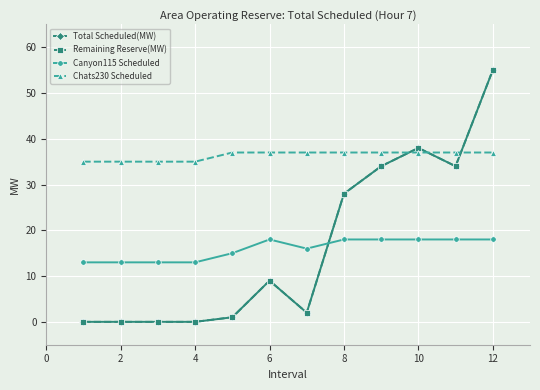

Is this an area chart (filled region under the line)?

No